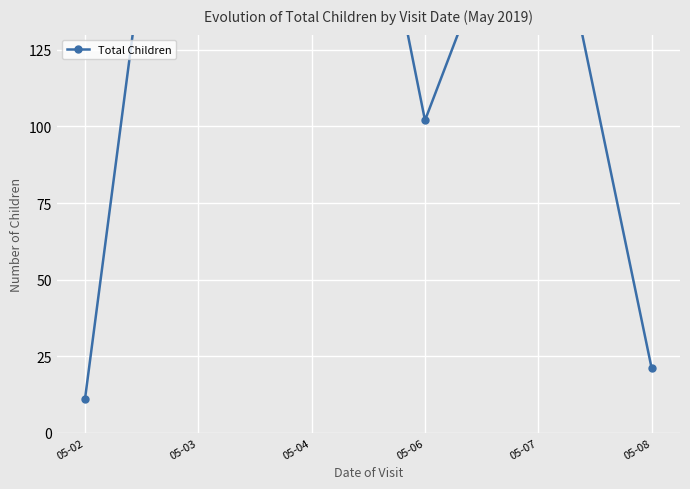

What is the value of the 6th point from the left?

21